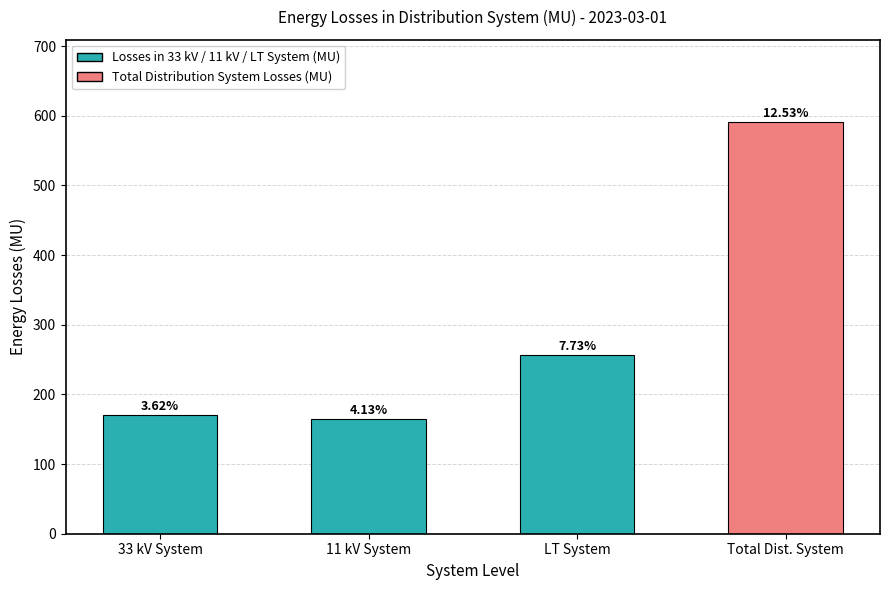

Which has a higher value, Total Dist. System or 11 kV System?

Total Dist. System